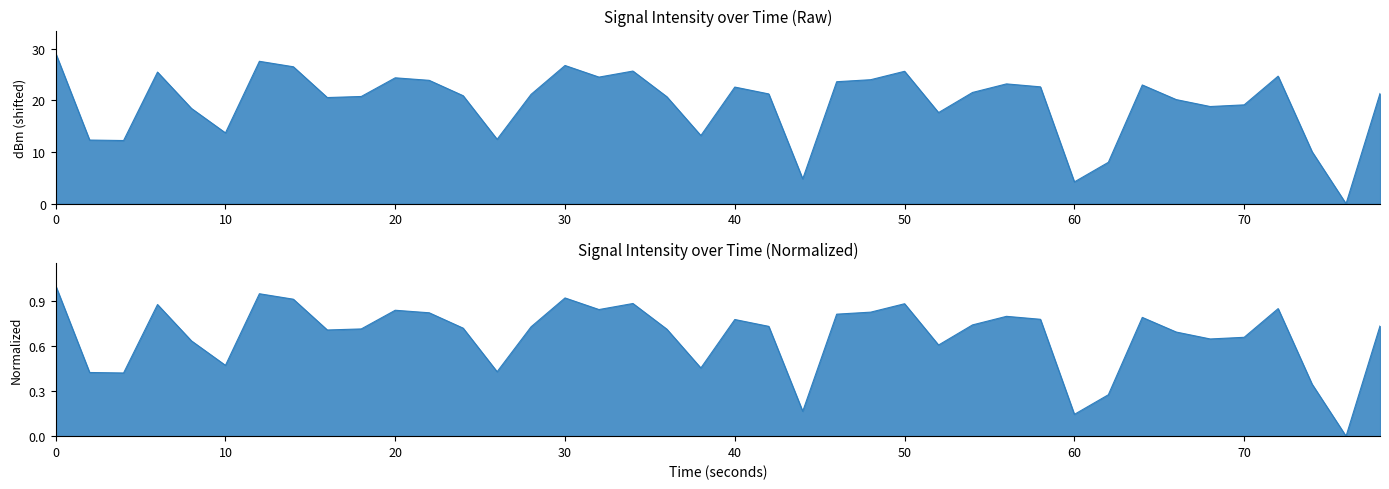

Reading left to right, list all the values displayed in this chart.

29.1	12.3	12.2	25.4	18.4	13.7	27.5	26.5	20.5	20.7	24.3	23.8	20.9	12.5	21.1	26.7	24.5	25.6	20.7	13.2	22.5	21.2	4.8	23.6	24.0	25.6	17.6	21.5	23.2	22.6	4.2	8.0	23.0	20.1	18.8	19.1	24.7	10.1	0.0	21.3